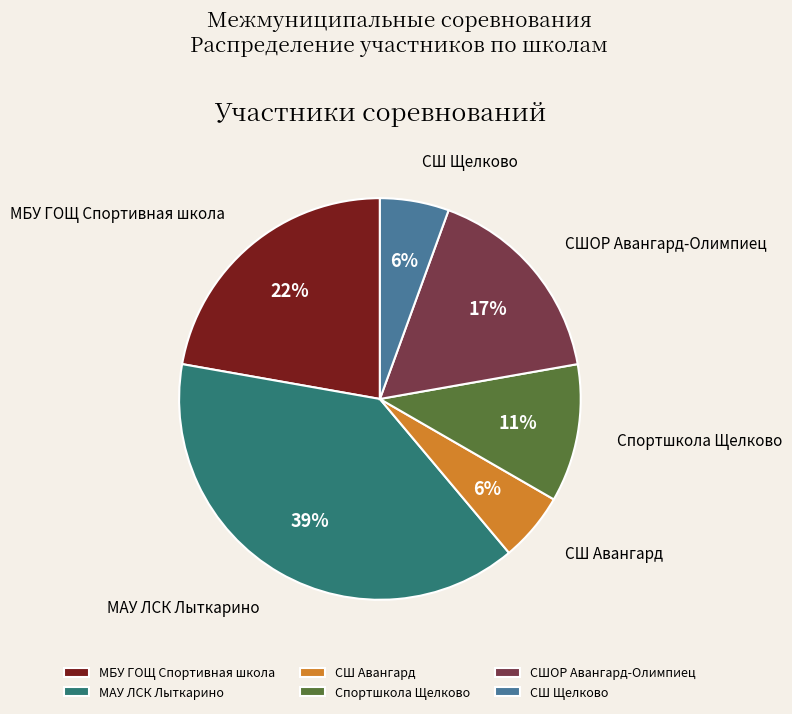

What is the largest slice in the pie chart?

МАУ ЛСК Лыткарино